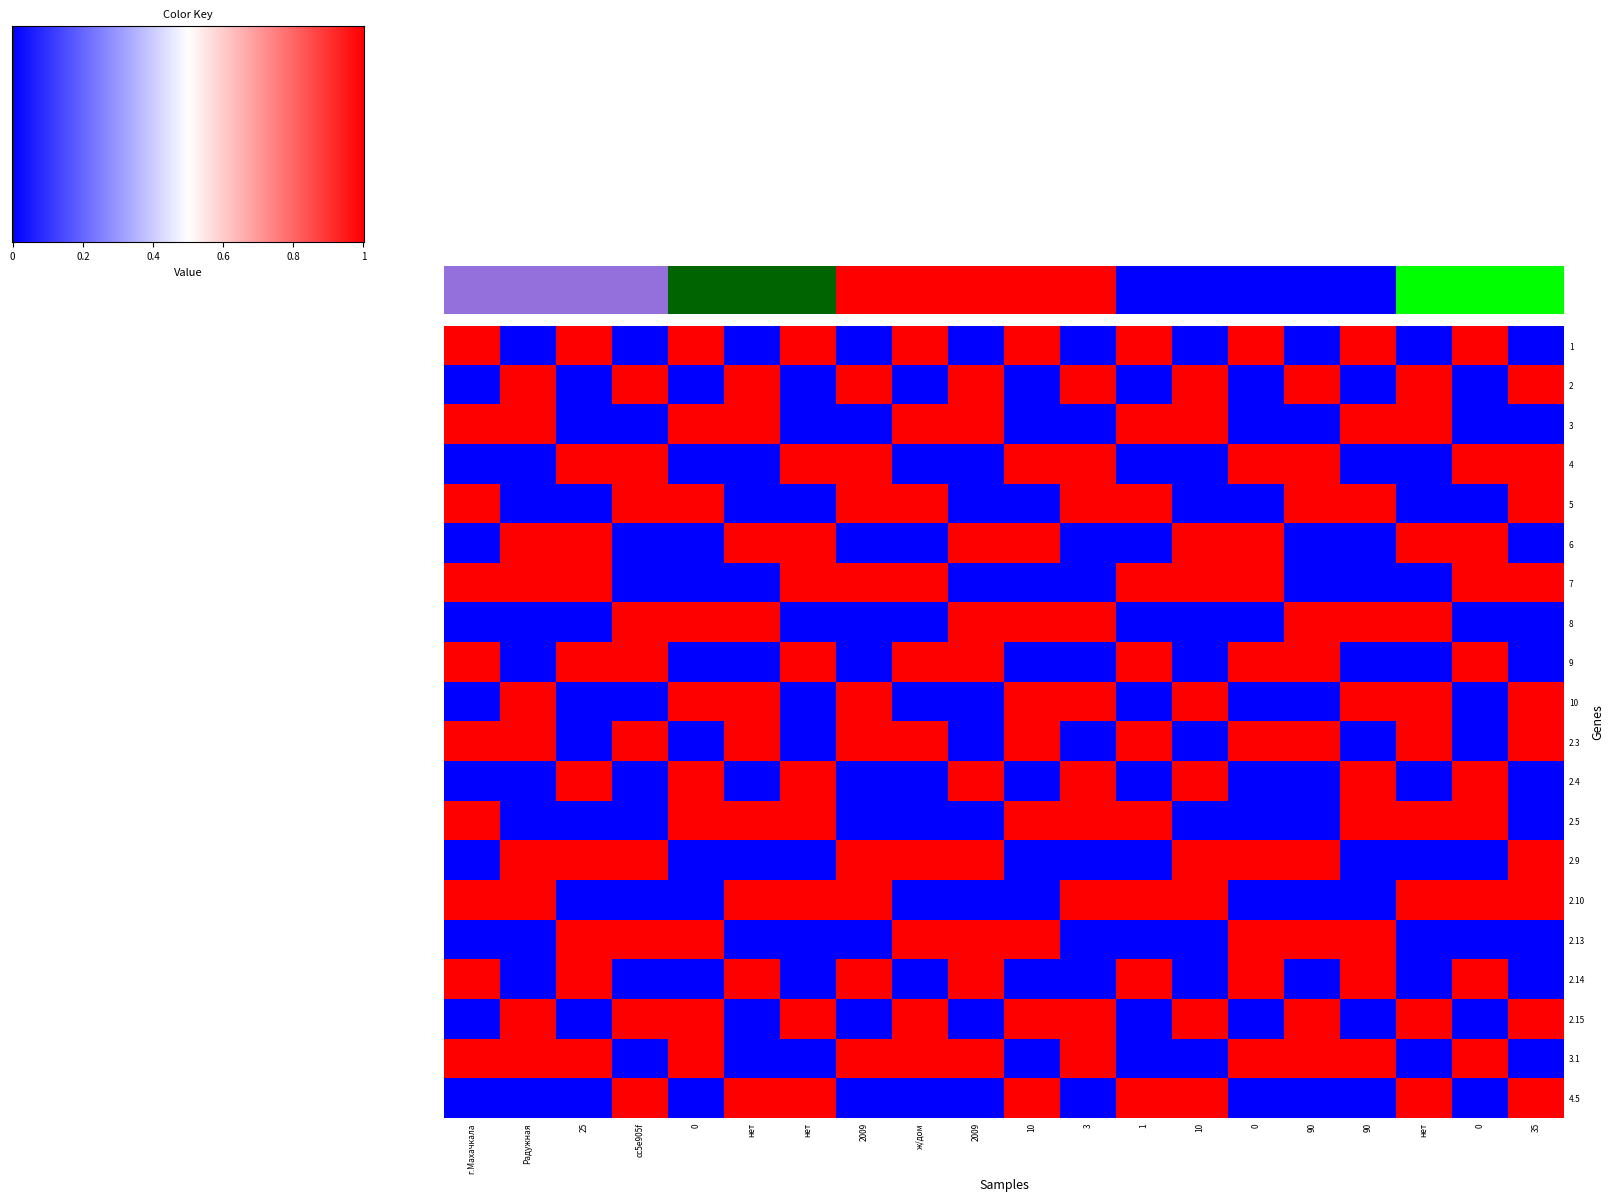

How many positive values does the 2.15 series have?

11